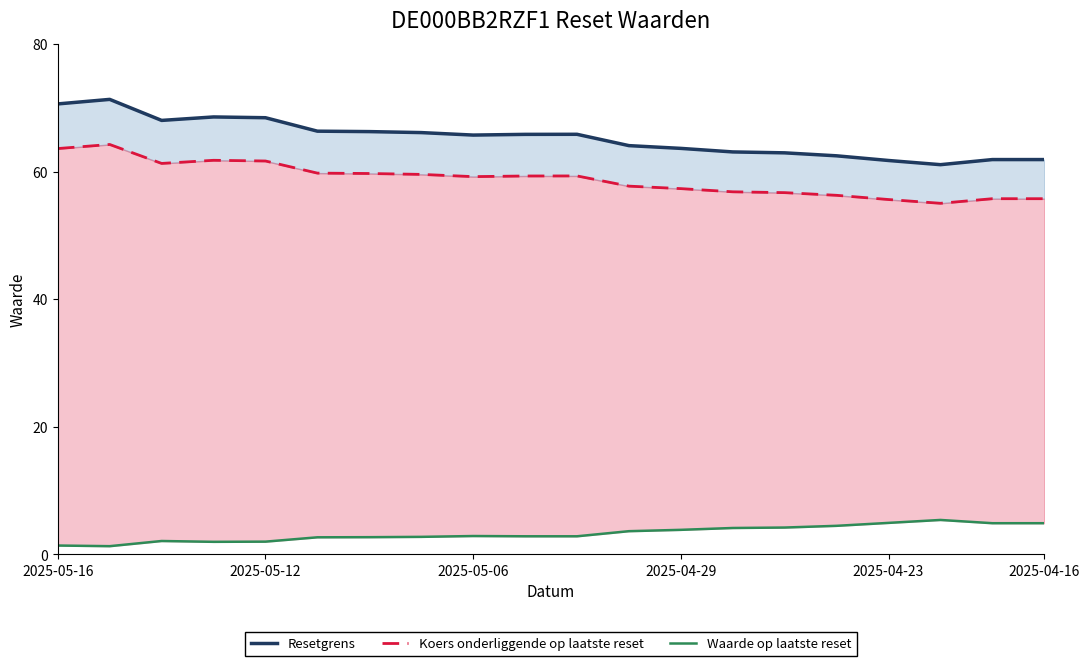

What is the value of the Waarde op laatste reset point at the 10th from the left?

2.8